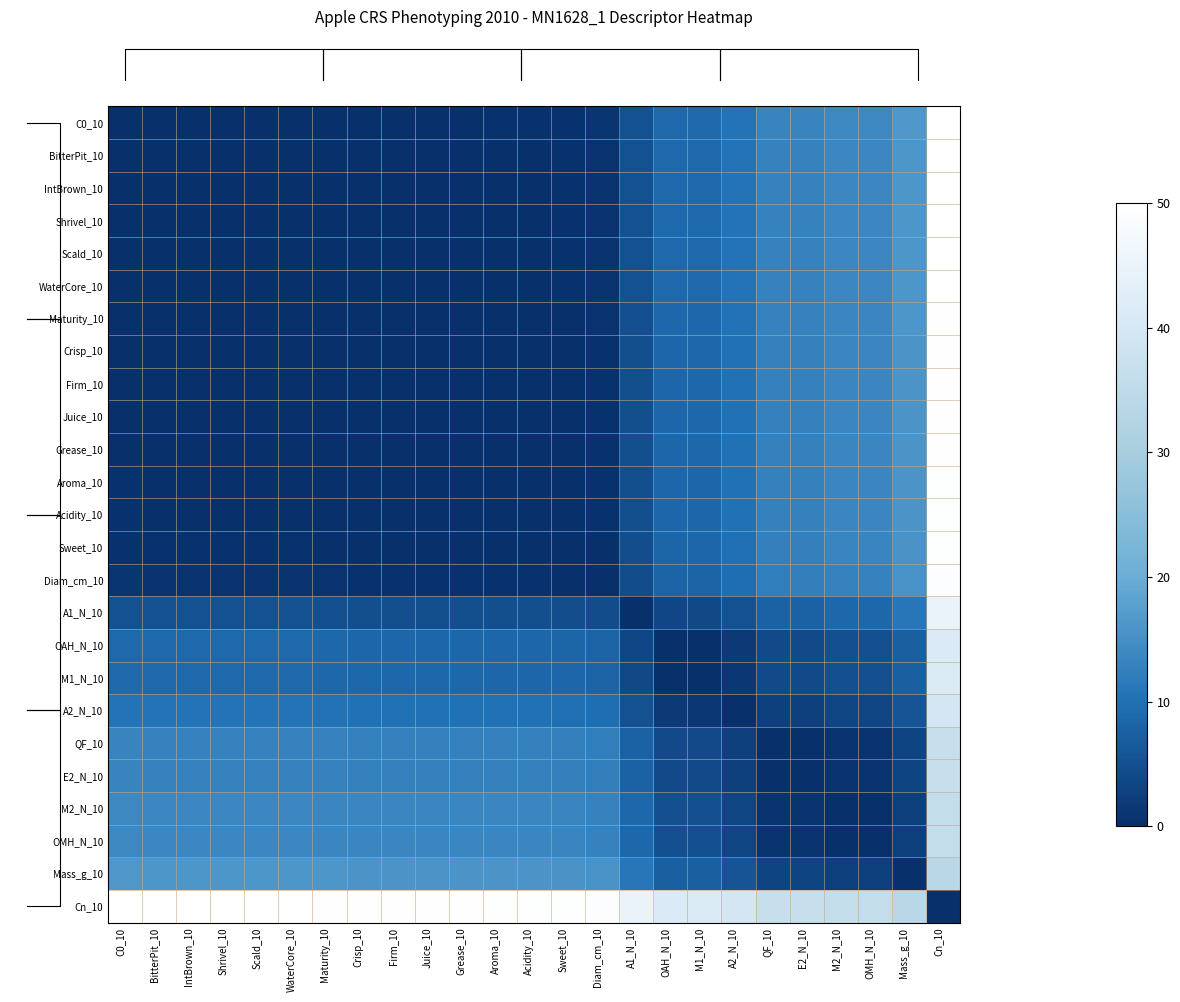

Between M1_N_10 and Grease_10, which is larger?

M1_N_10